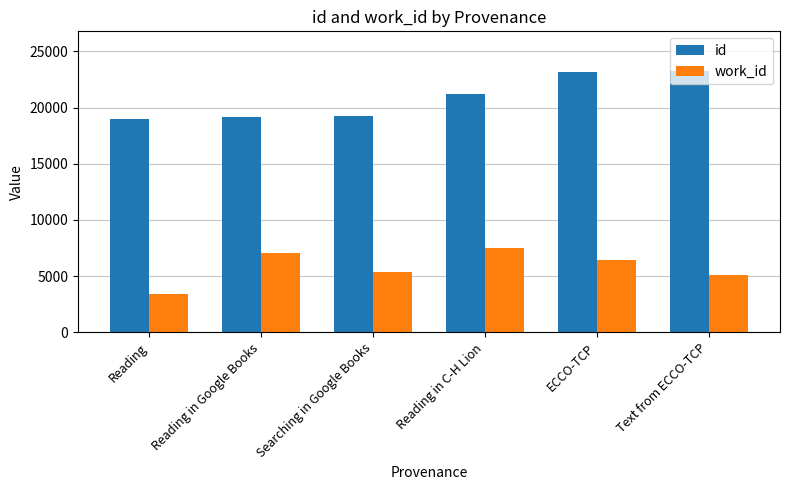

What is the sum of the work_id values at Reading and Reading in C-H Lion?

10856.0